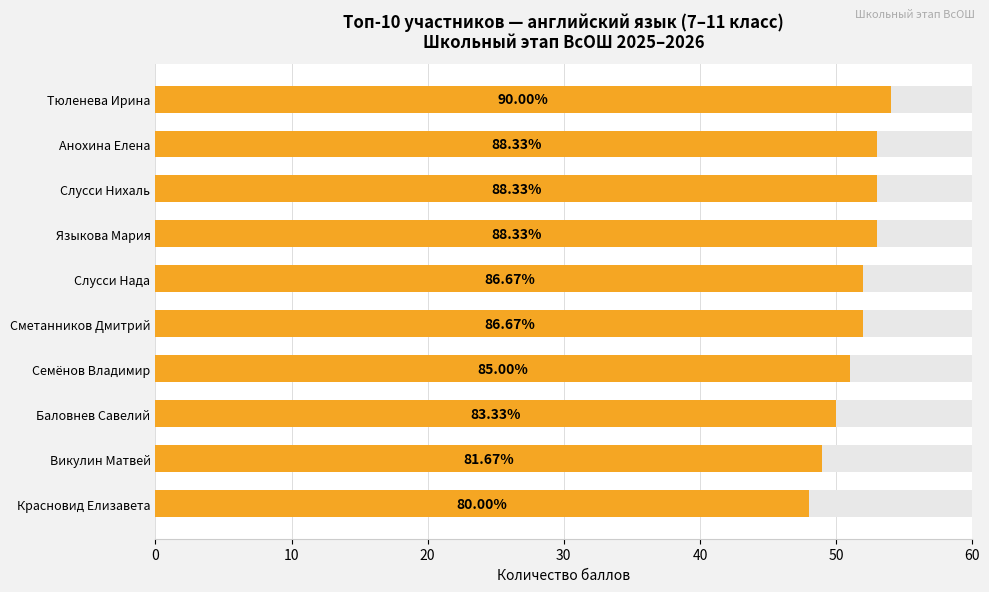

The chart shows a value of 27 at Баловнев Савелий. True or false?

False